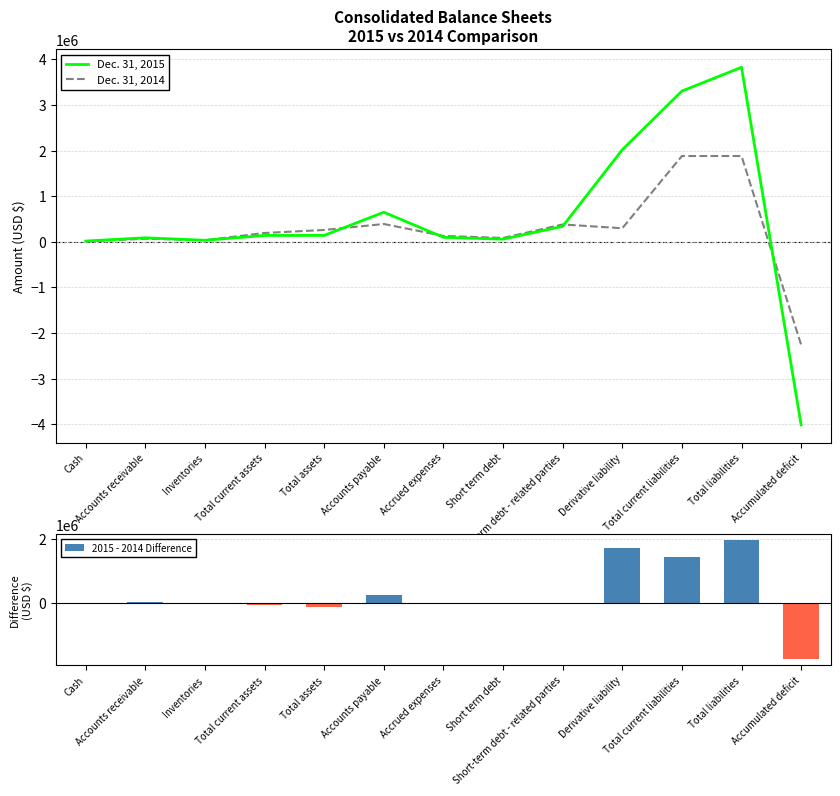

The value of Dec. 31, 2015 at Total liabilities is 3825276. True or false?

True